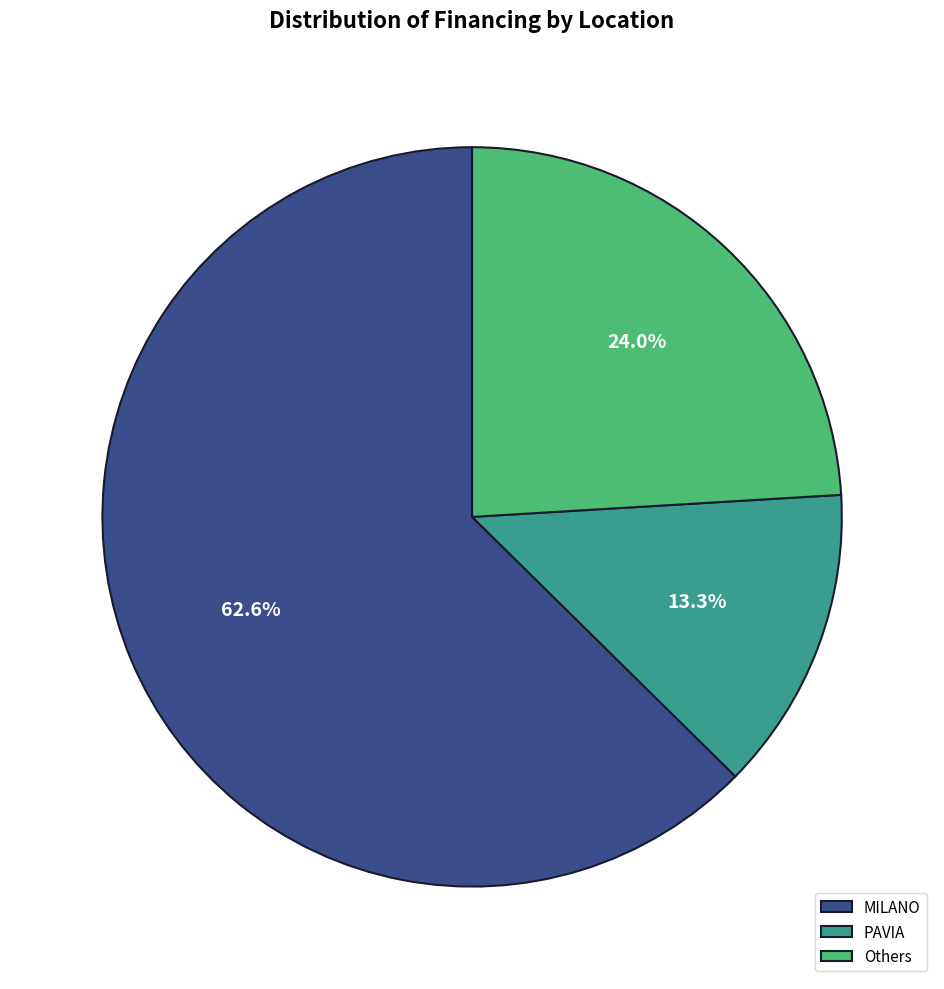

Is the sum of PAVIA and MILANO greater than half?

Yes